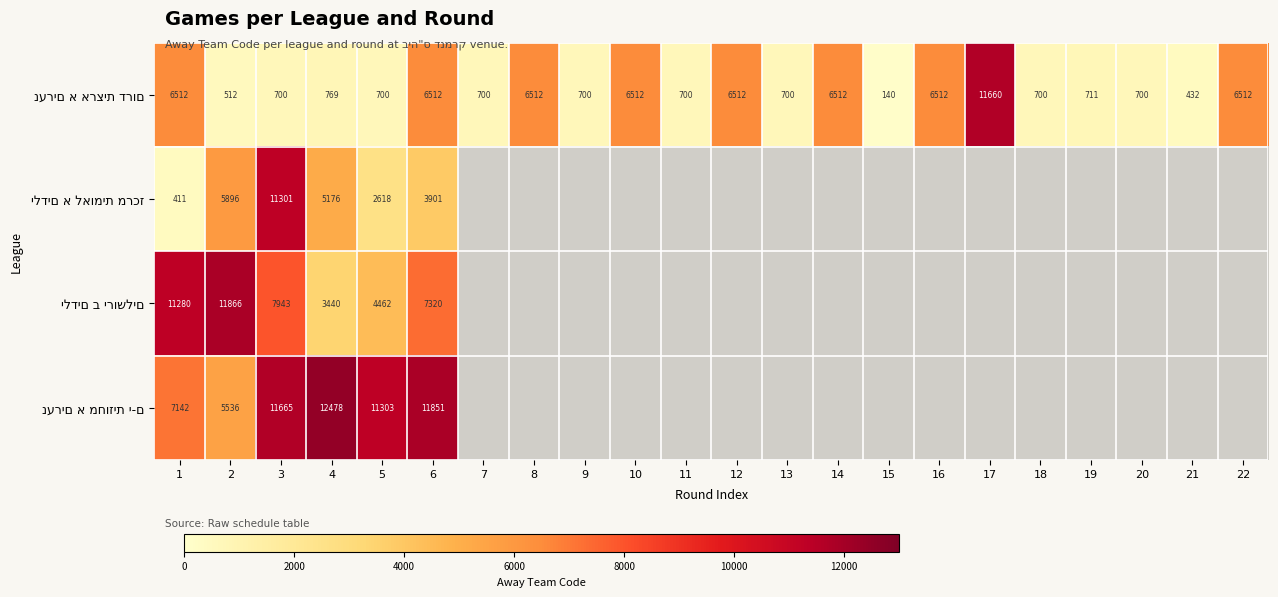

At how many categories does at least one series exceed 9046?

7